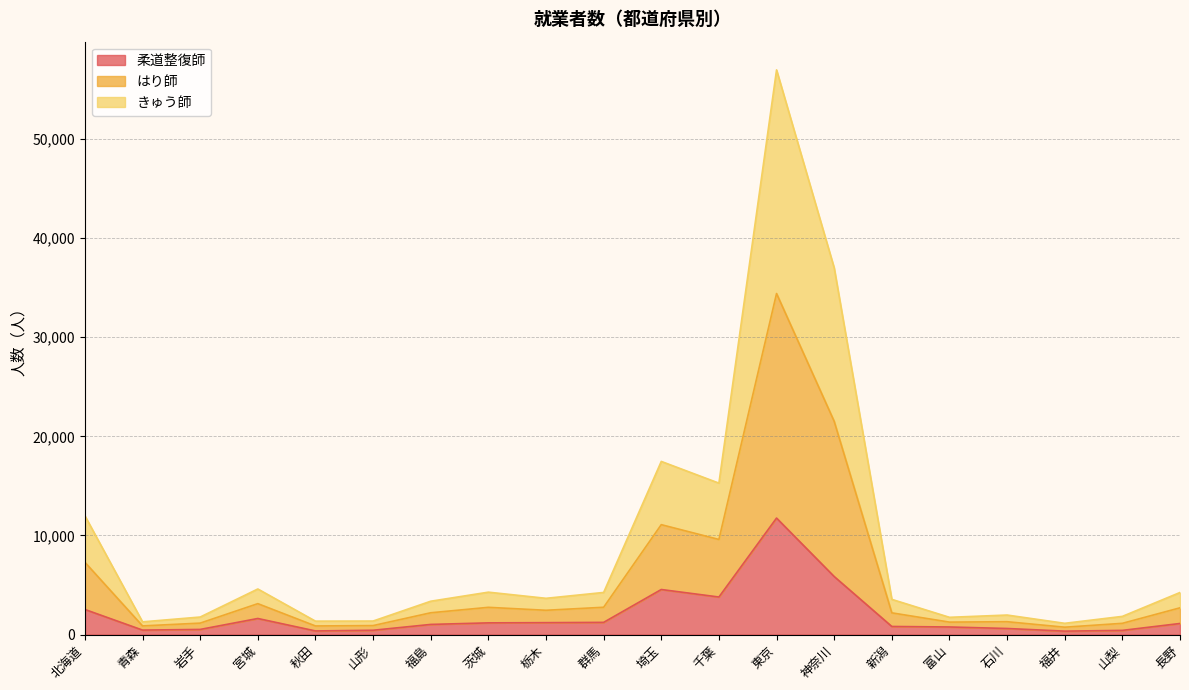

Is it true that 柔道整復師 equals 402 at 群馬?

False